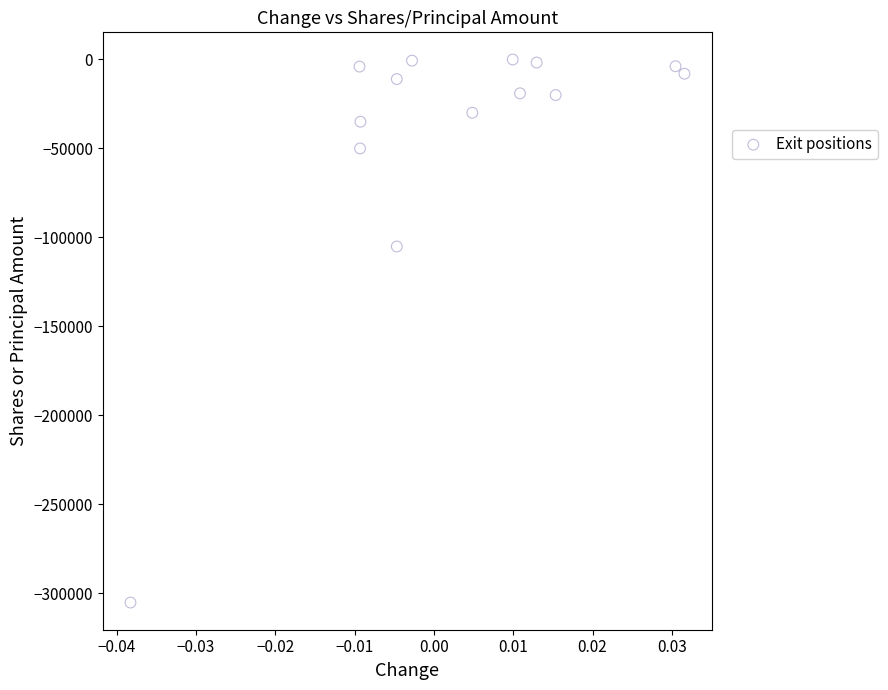

What is the range of Y values (max minus min)?

305250